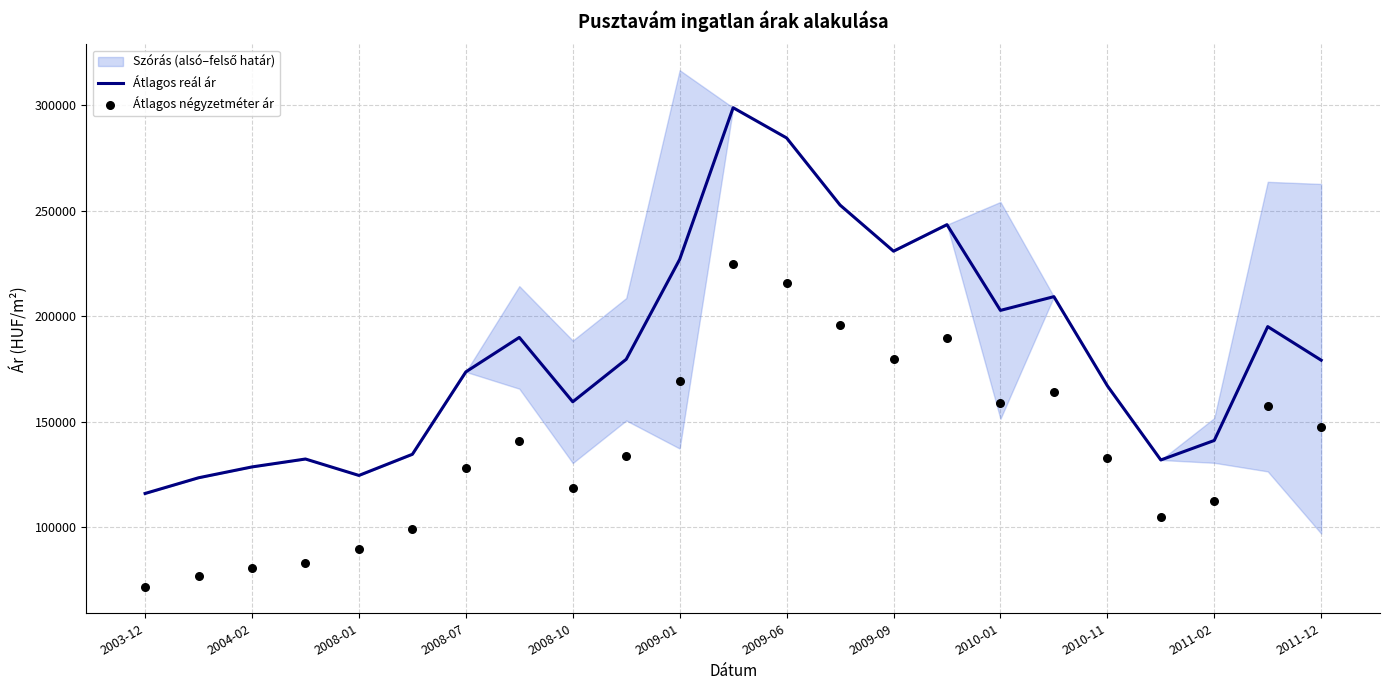

Which series has the largest Y range (max minus min)?

Átlagos reál ár